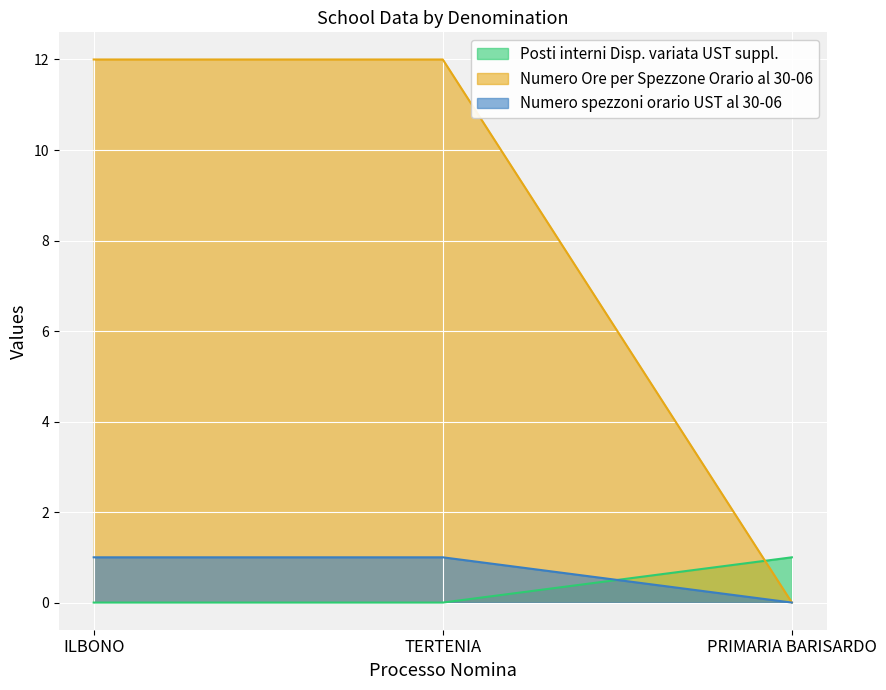

Count the number of categories in the chart.

3